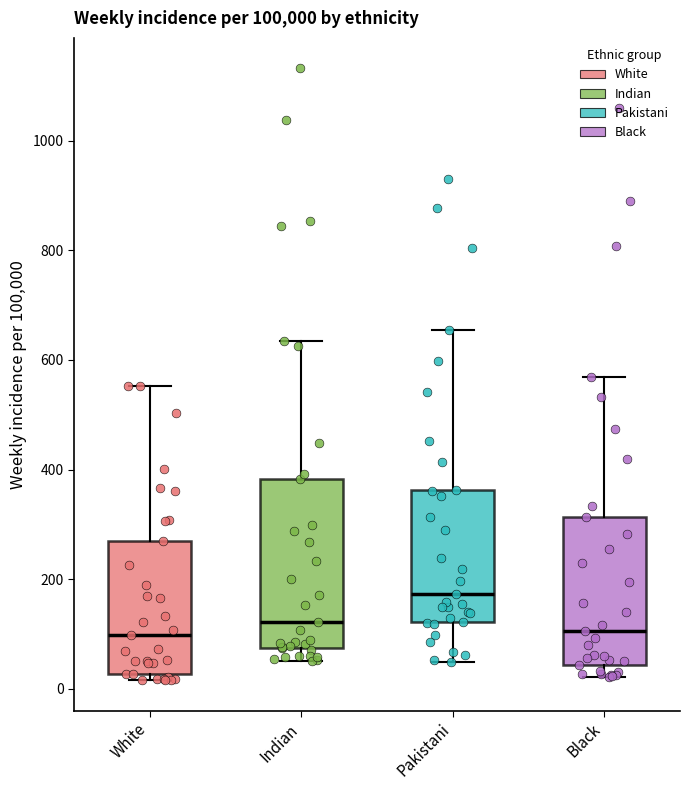

Reading left to right, transcribe this box plot: for each box, give where its median line is, the range the box spans, and where its two whiskers end, as read against the y-axis. The values are not printed on the chart, so give them approximately, as read against the axis.

White: median 100, box 20 to 260, whiskers 20 (just below the box's lower edge) to 560
Indian: median 120, box 80 to 380, whiskers 60 to 640
Pakistani: median 180, box 120 to 360, whiskers 40 to 660
Black: median 100, box 40 to 320, whiskers 20 to 560